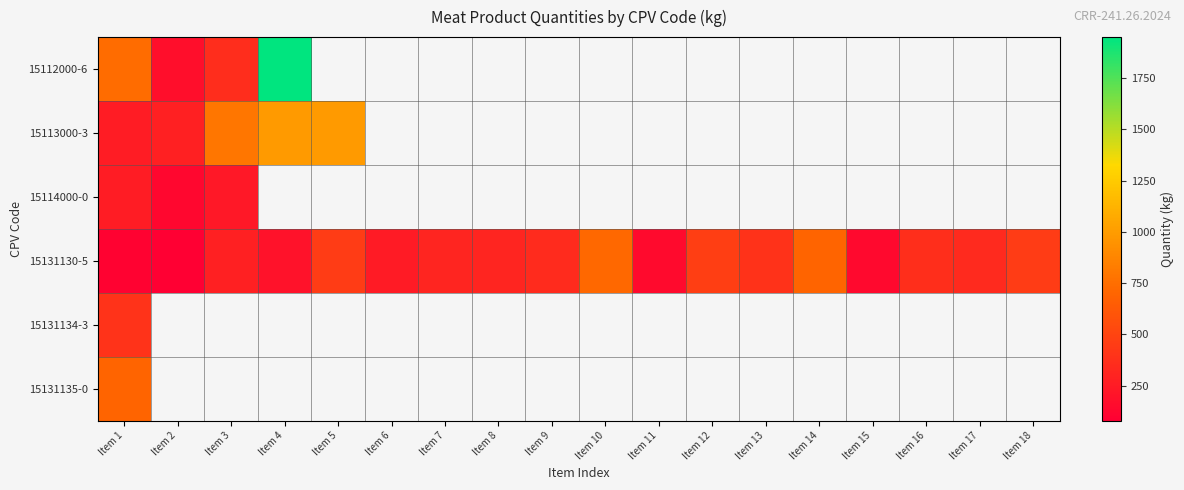

The 15131130-5 series shows 497.8 at Item 8. True or false?

False